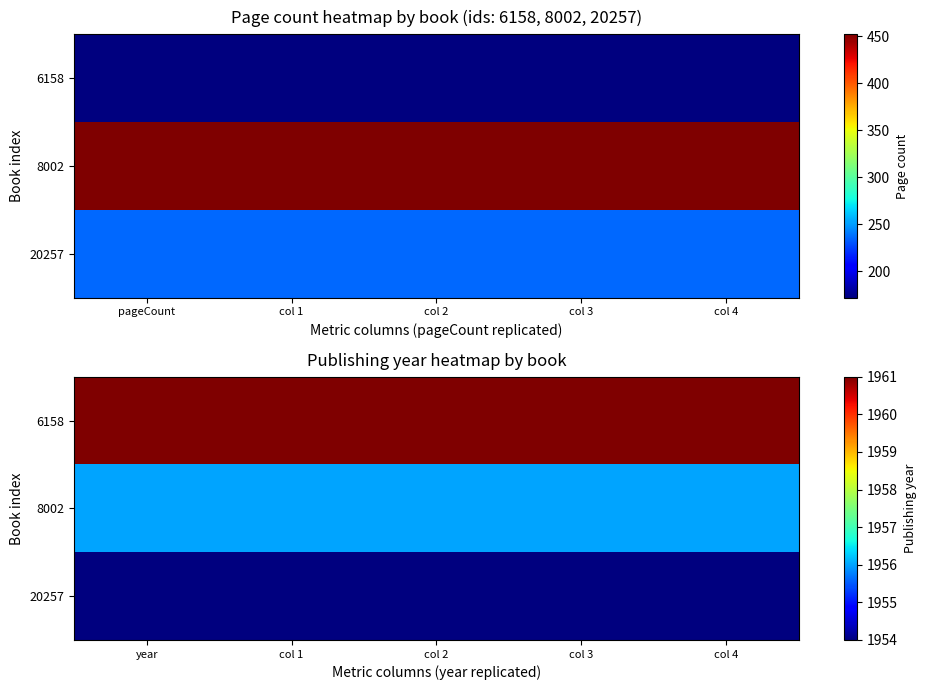

Rank the categories by 20257 value from highest to lowest.

year, col 1, col 2, col 3, col 4